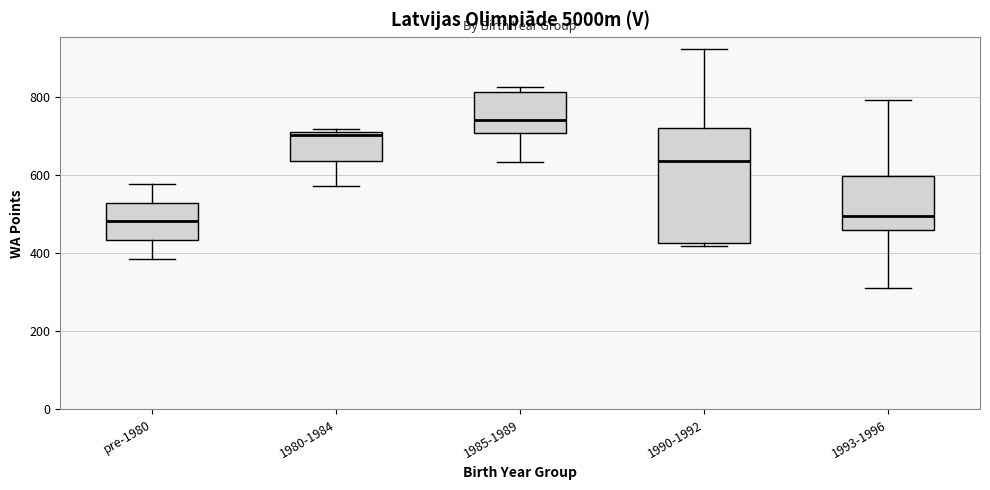

Reading left to right, read every box against the y-axis: the position of its median line, the range the box covers, and the ends of its whiskers. The values are not printed on the chart, so give them approximately, as read against the axis.

pre-1980: median 480, box 440 to 520, whiskers 380 to 580
1980-1984: median 700, box 640 to 720, whiskers 580 to 720 (just above the box's upper edge)
1985-1989: median 740, box 700 to 820, whiskers 640 to 820 (just above the box's upper edge)
1990-1992: median 640, box 420 to 720, whiskers 420 (just below the box's lower edge) to 920
1993-1996: median 500, box 460 to 600, whiskers 320 to 800